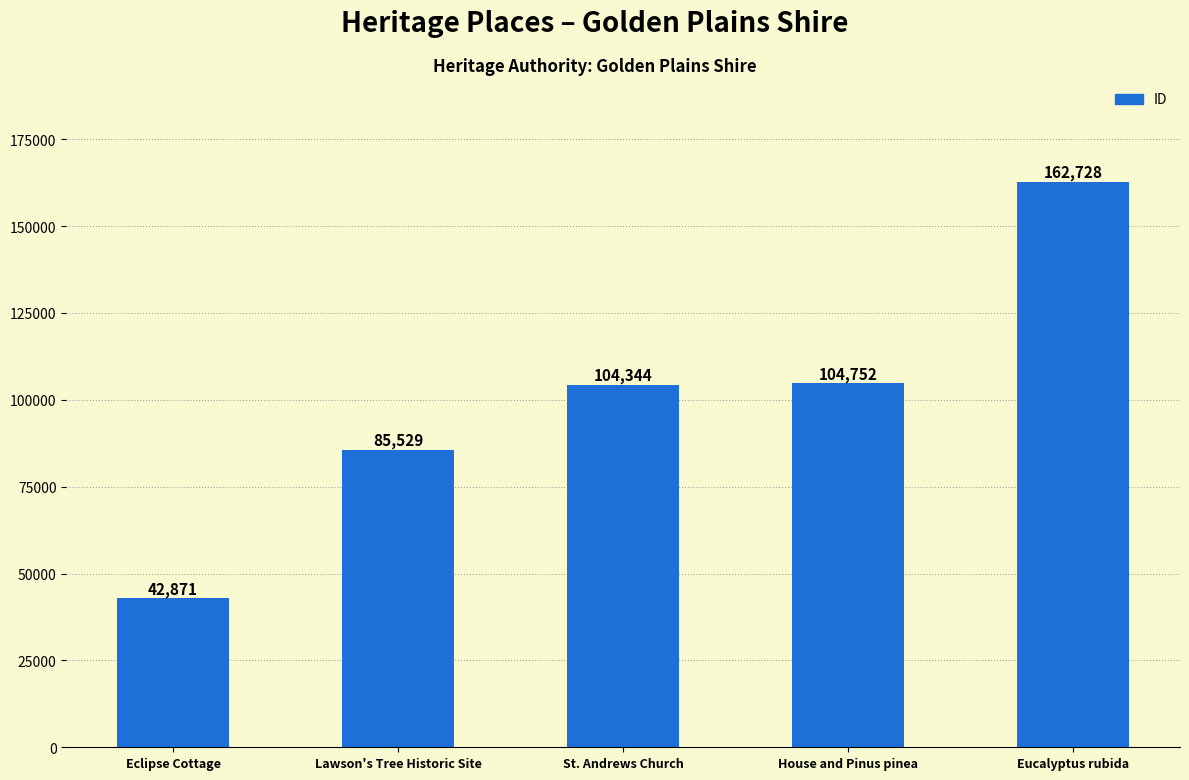

What is the label of the 1st bar from the left?

Eclipse Cottage